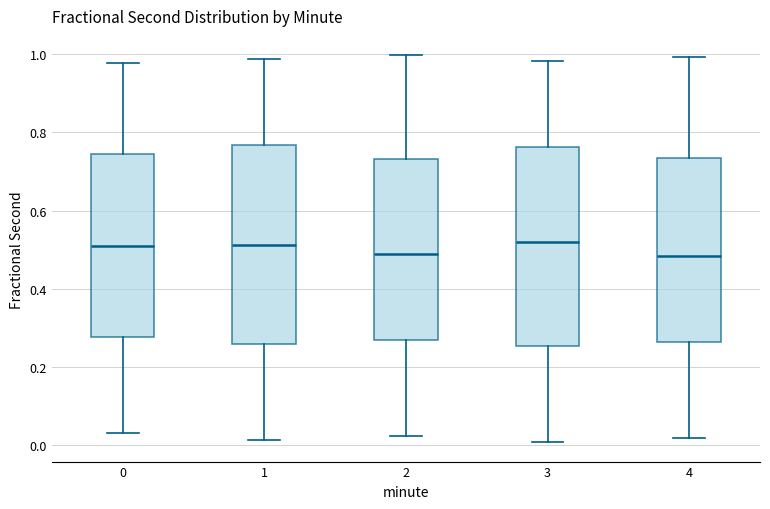

Where does the median line of the box at x = 3 sit on the y-axis? The values are not printed on the chart, so give them approximately, as read against the axis.

0.52